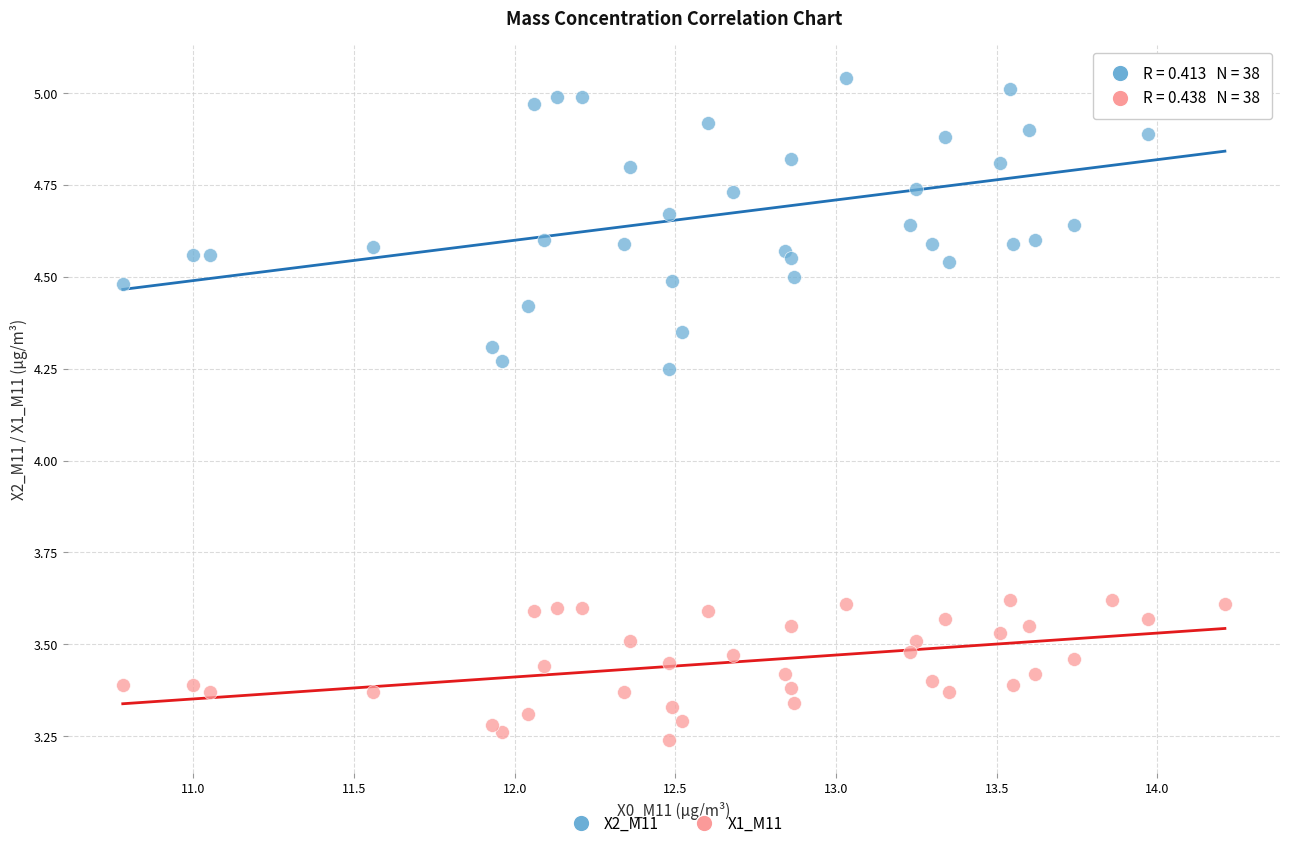

Which series has the widest spread of Y values?

X2_M11